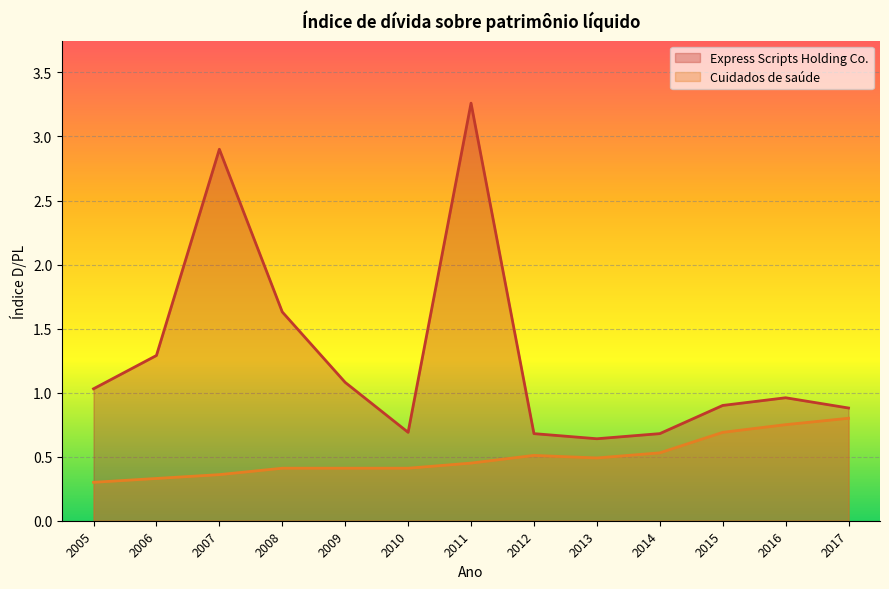

Which series has the largest total across all categories?

Express Scripts Holding Co.